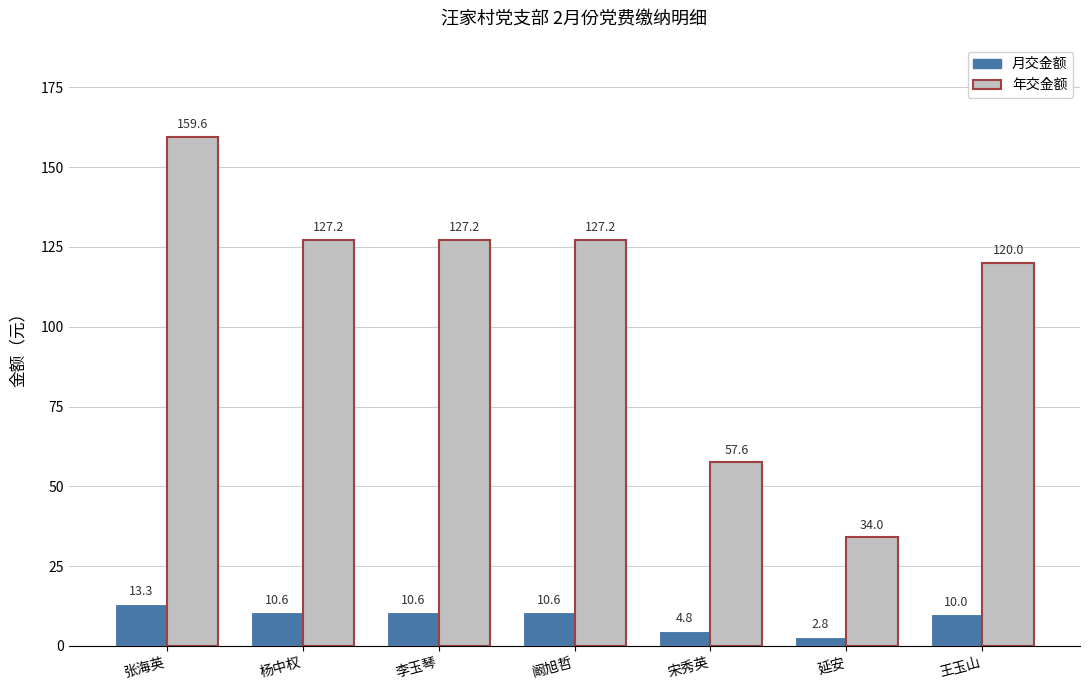

List the series in order of their overall mean, lowest first.

月交金额, 年交金额